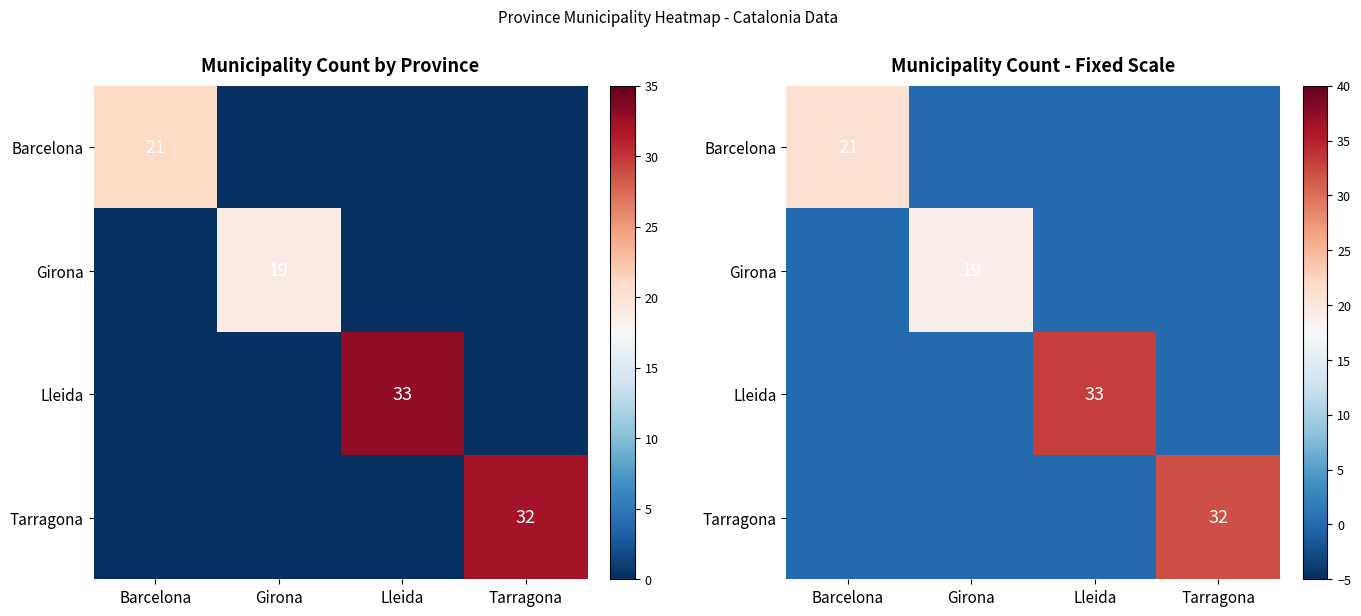

At which label does Lleida reach its minimum?

Barcelona